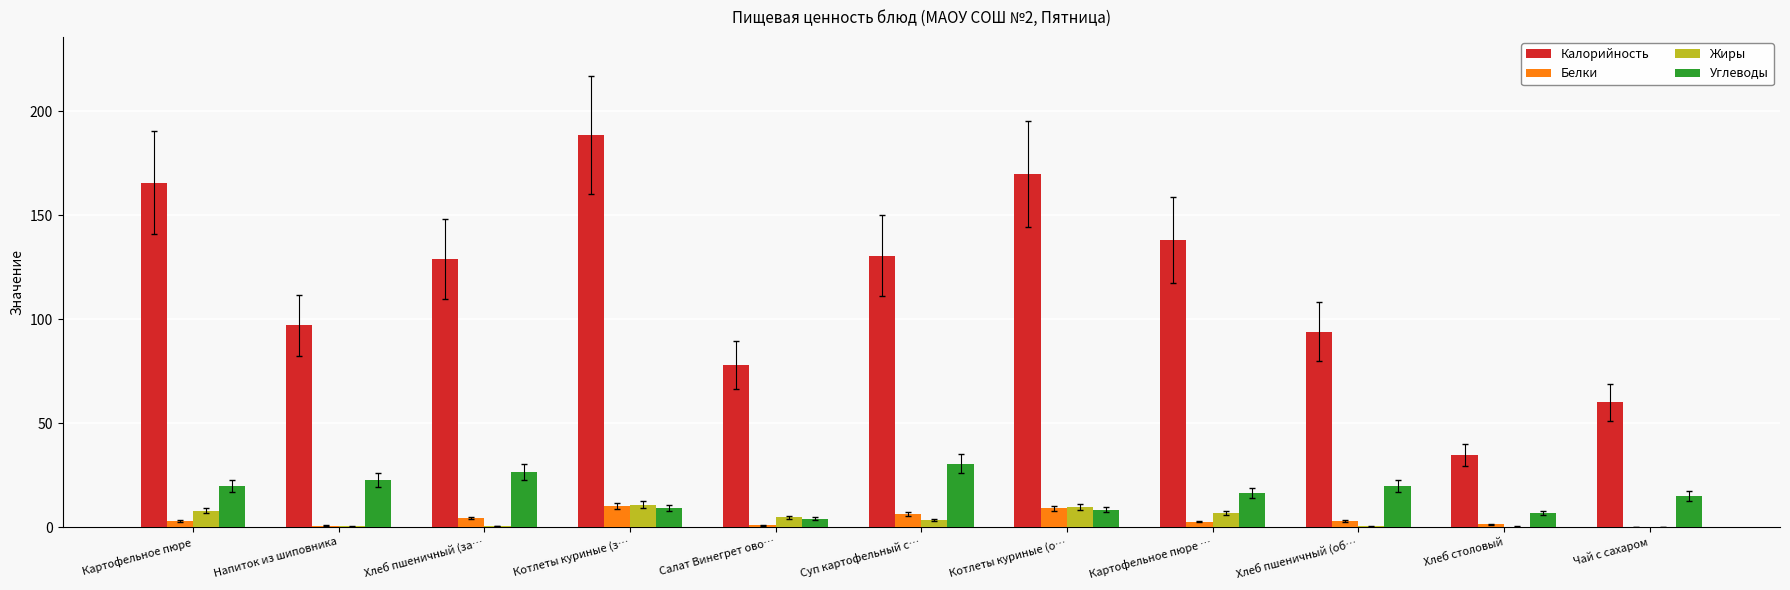

What is the maximum value for Жиры?

10.7